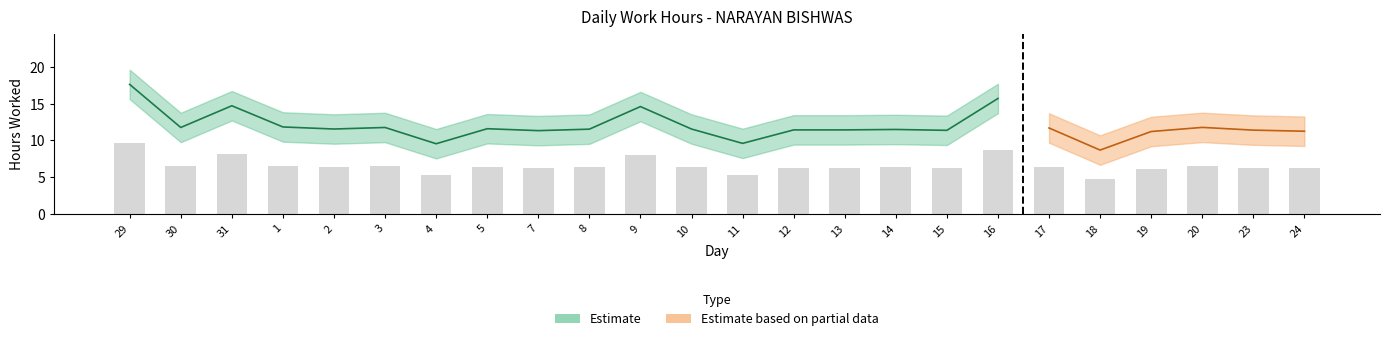

What is the difference between the Low values at 1 and 29?

5.8